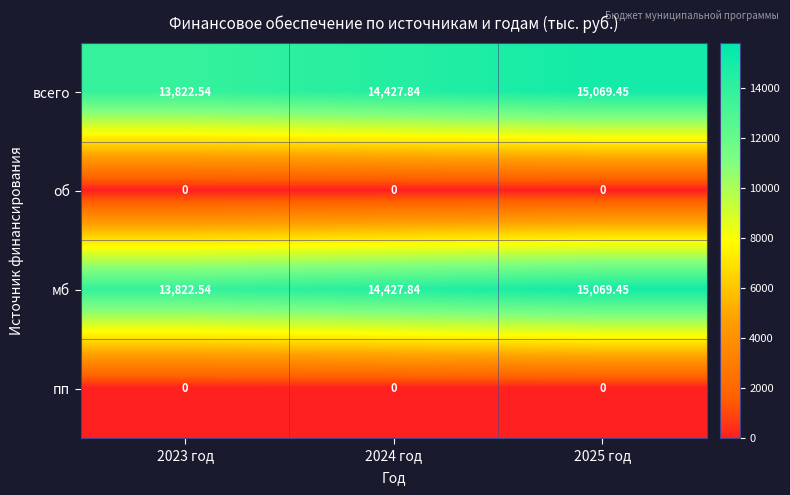

Is the value of пп at 2024 год greater than the value of всего at 2023 год?

No